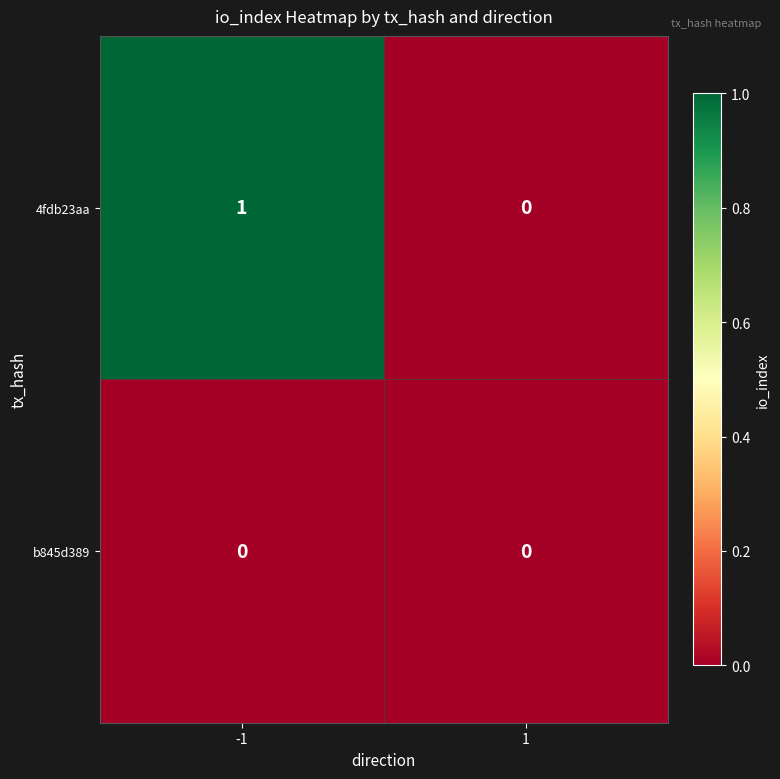

Rank the categories by 4fdb23aa value from highest to lowest.

-1, 1